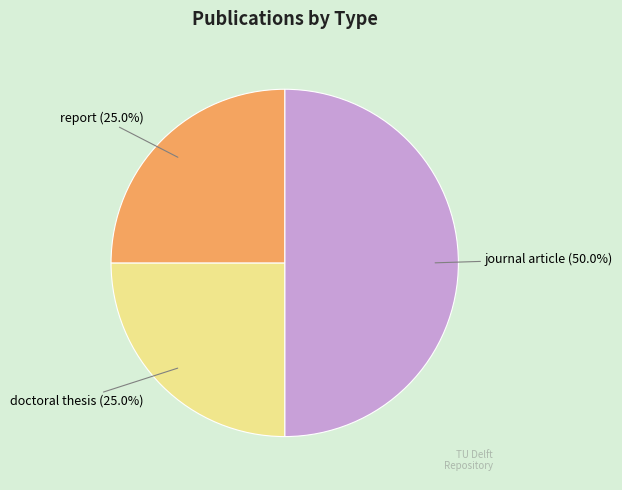

What percentage is NOT represented by doctoral thesis?

75.0%